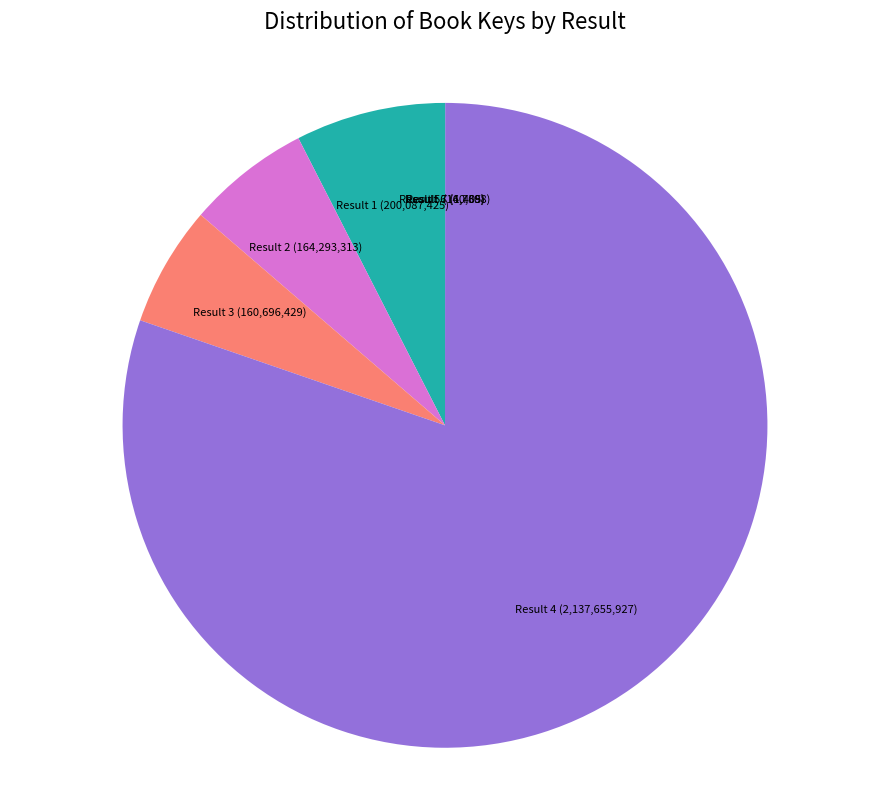

Is it true that Result 2 (164,293,313) is 1% of the pie?

False